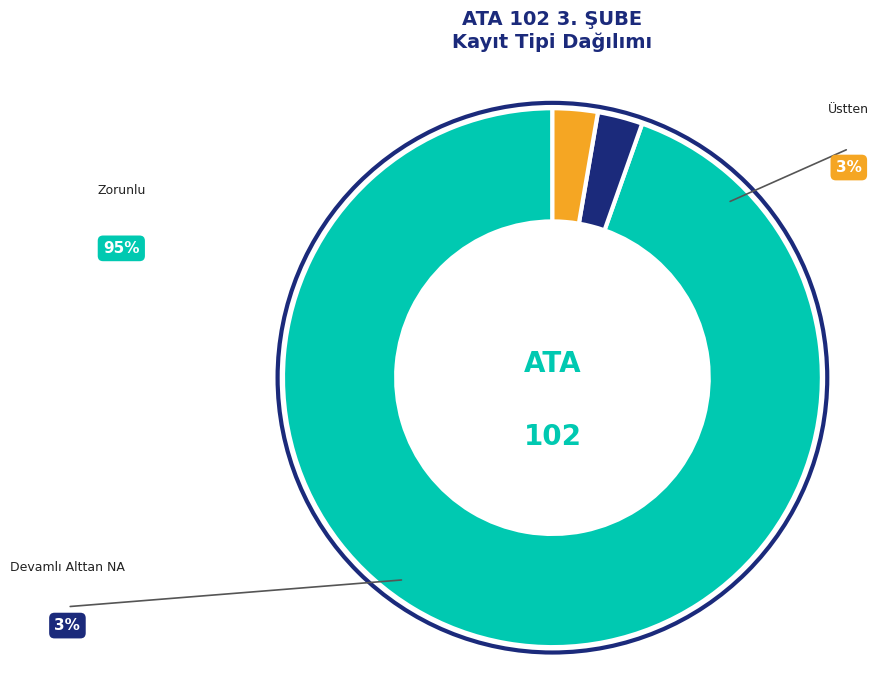

Which category accounts for the majority?

Zorunlu